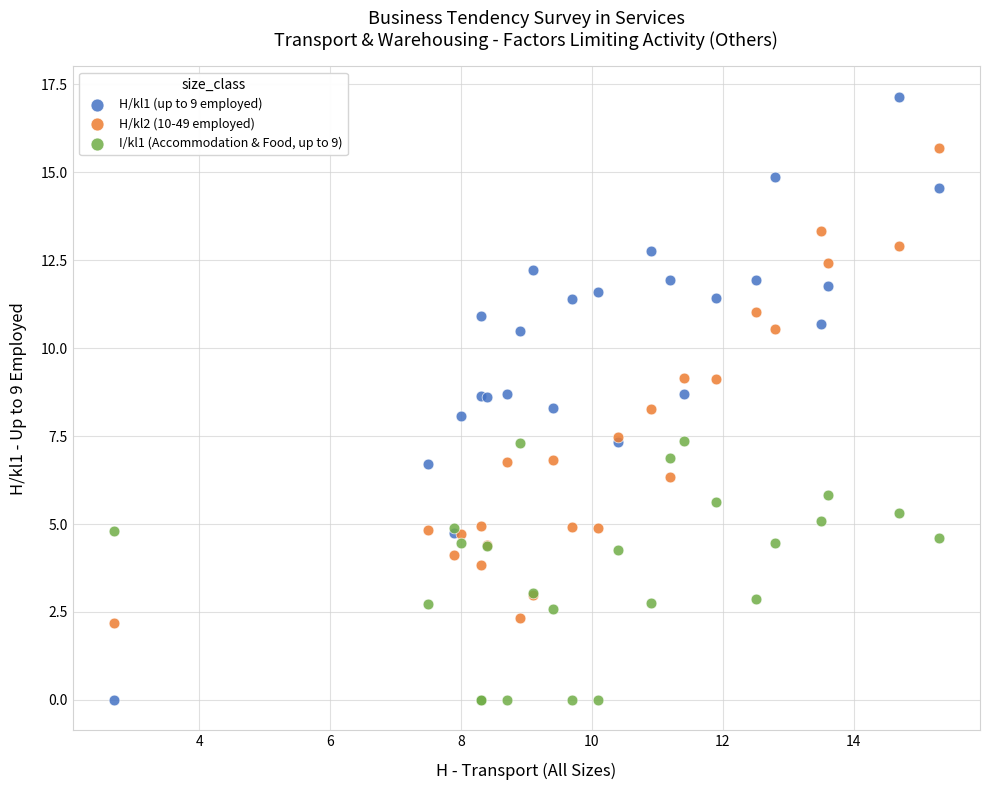

What is the X range (max minus min) for the scatter plot?

12.6